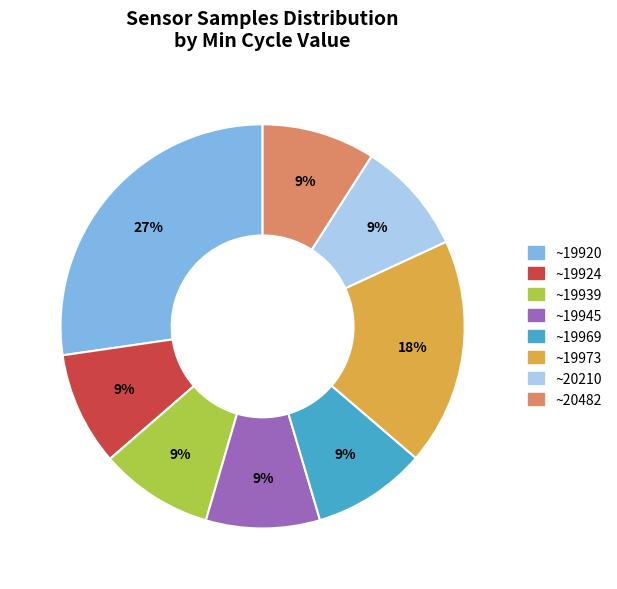

To the nearest percent, what is the average slice percentage?

12%